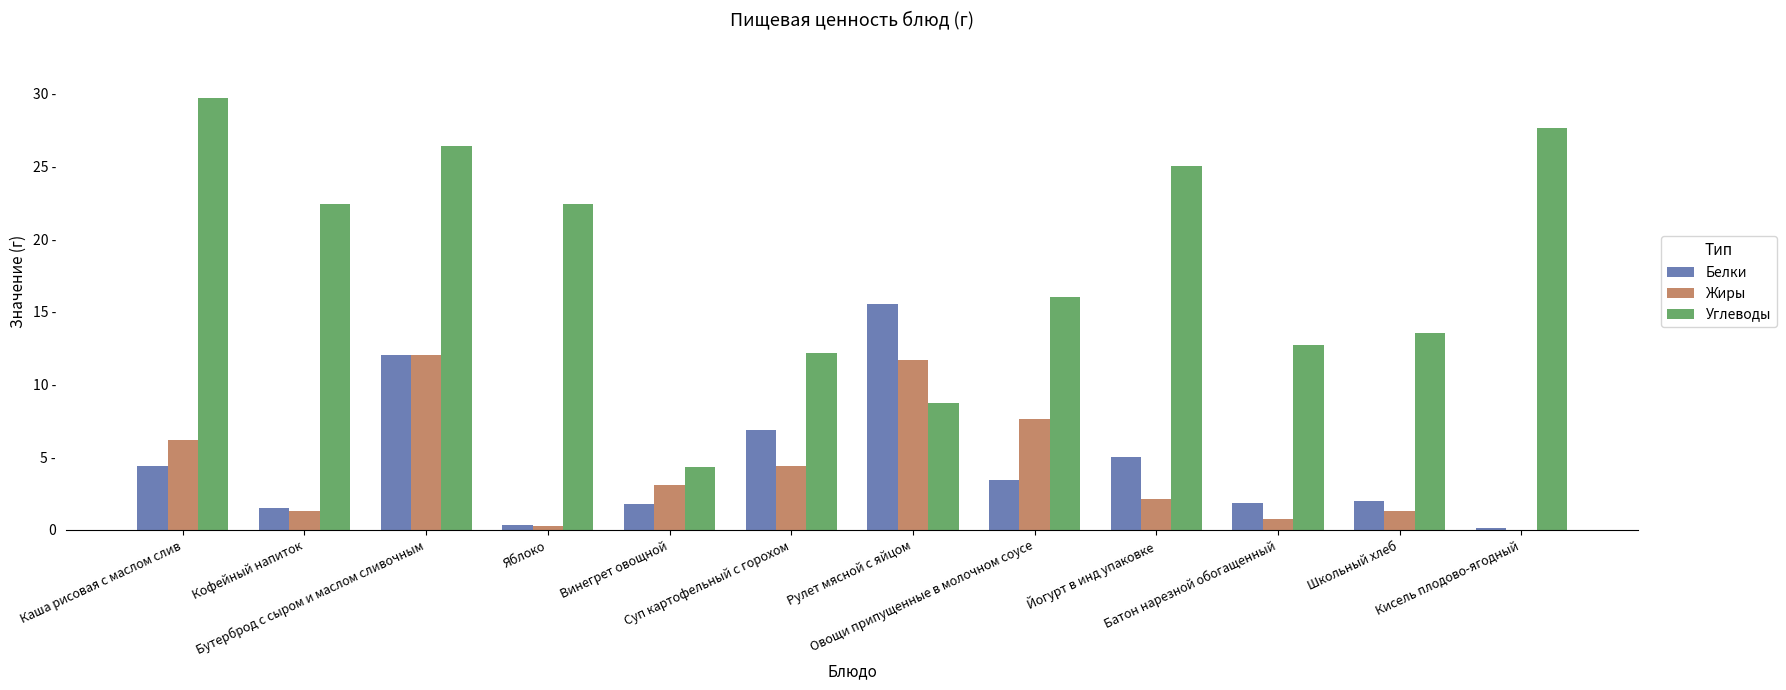

What are all the series names shown in the legend?

Белки, Жиры, Углеводы